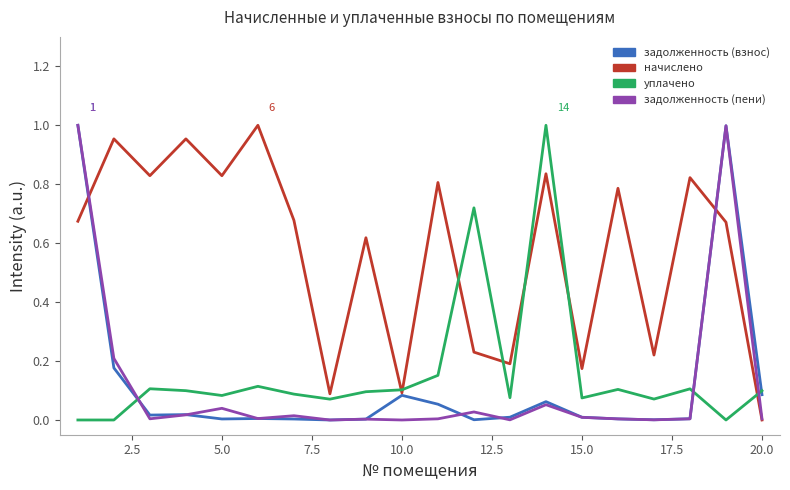

Which series has the largest total across all categories?

начислено